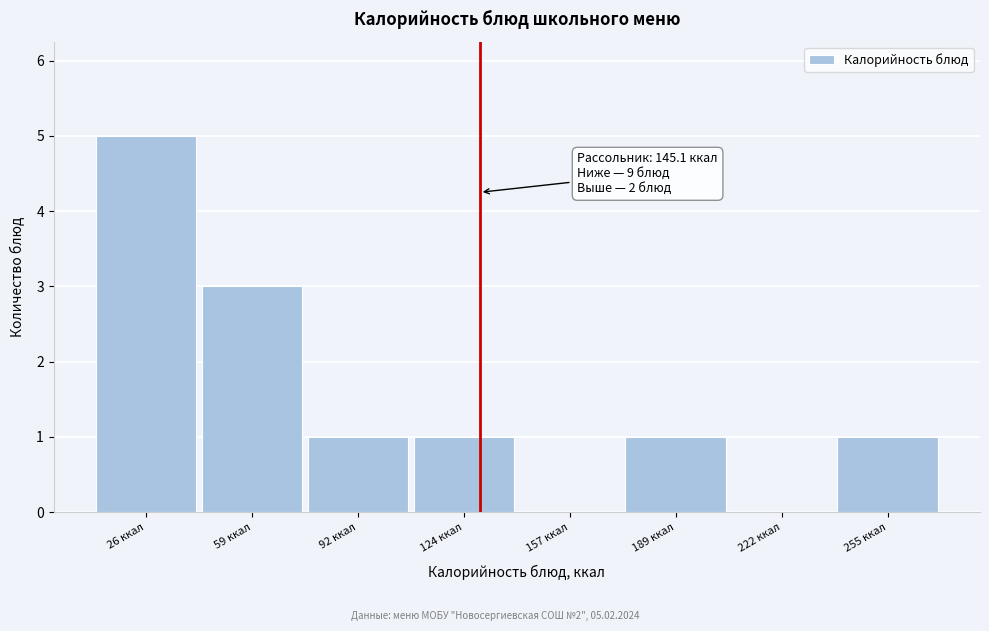

Reading left to right, what are all the values shown in this chart?

26 ккал=5	59 ккал=3	92 ккал=1	124 ккал=1	157 ккал=0	189 ккал=1	222 ккал=0	255 ккал=1